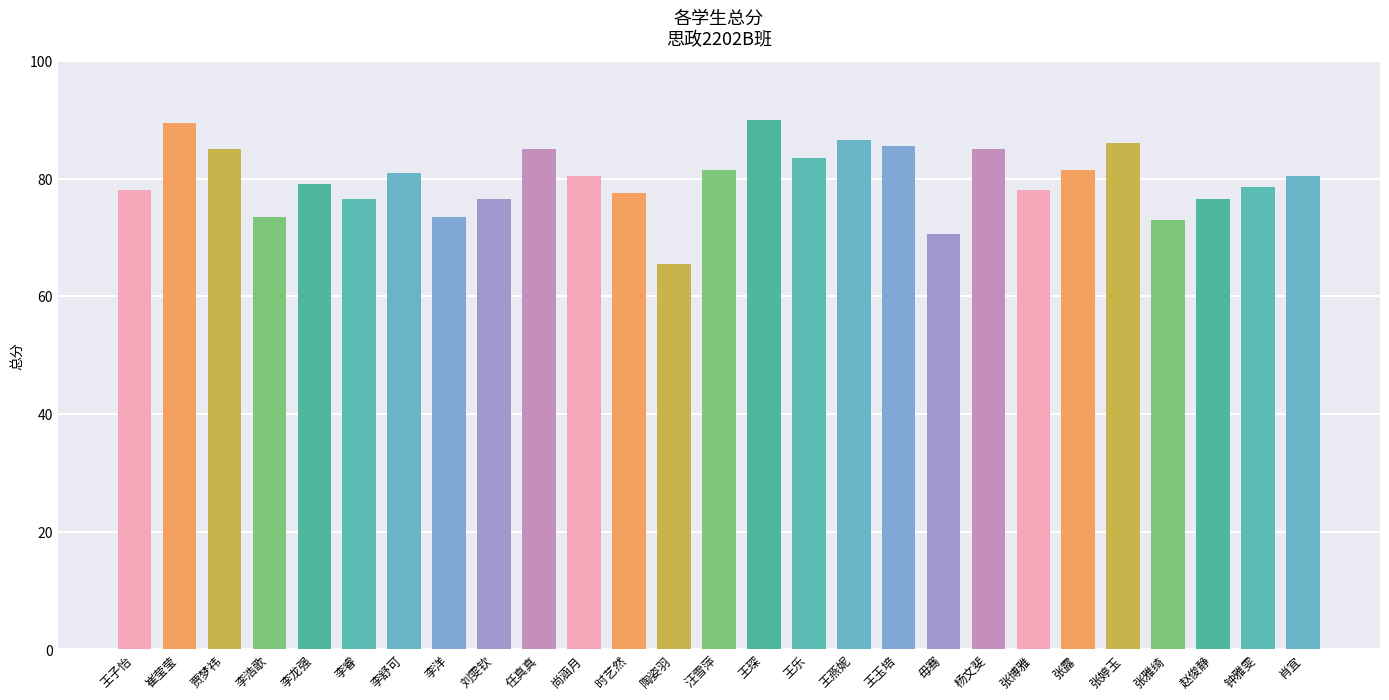

What is the label of the 25th bar from the left?

赵俊静